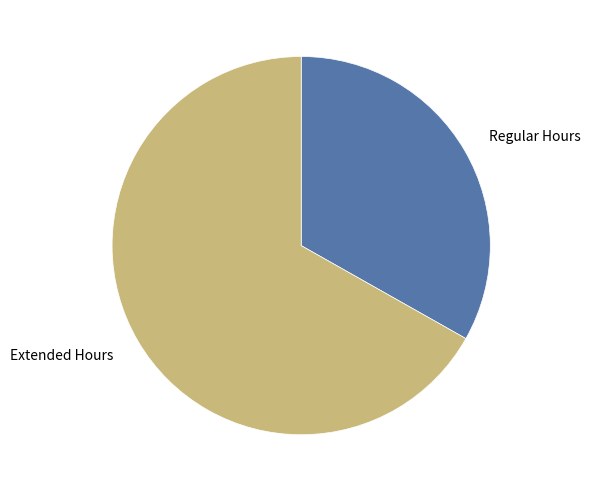

Is it true that Regular Hours is 27% of the pie?

False